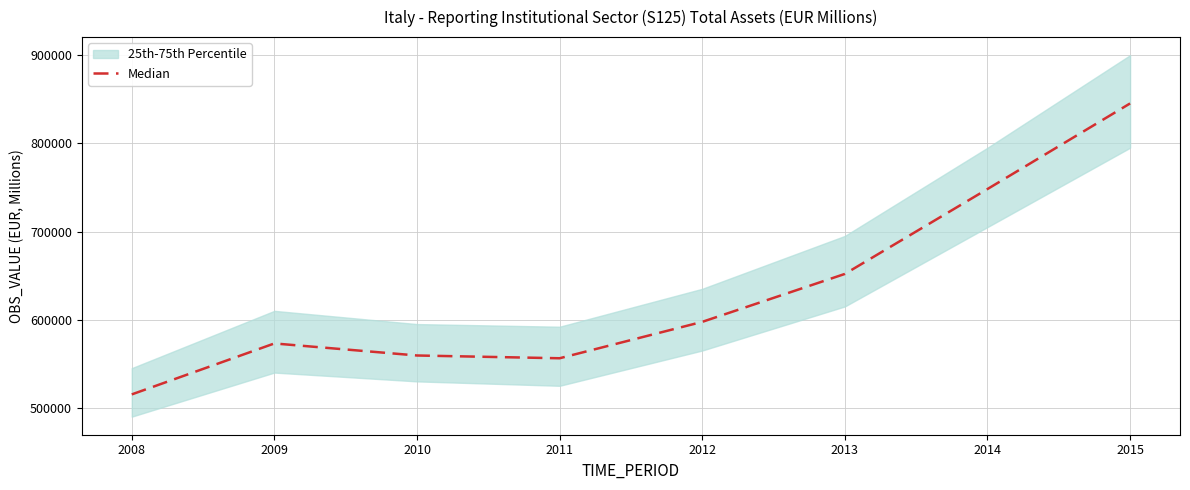

Rank the categories by value from lowest to highest.

2008, 2011, 2010, 2009, 2012, 2013, 2014, 2015